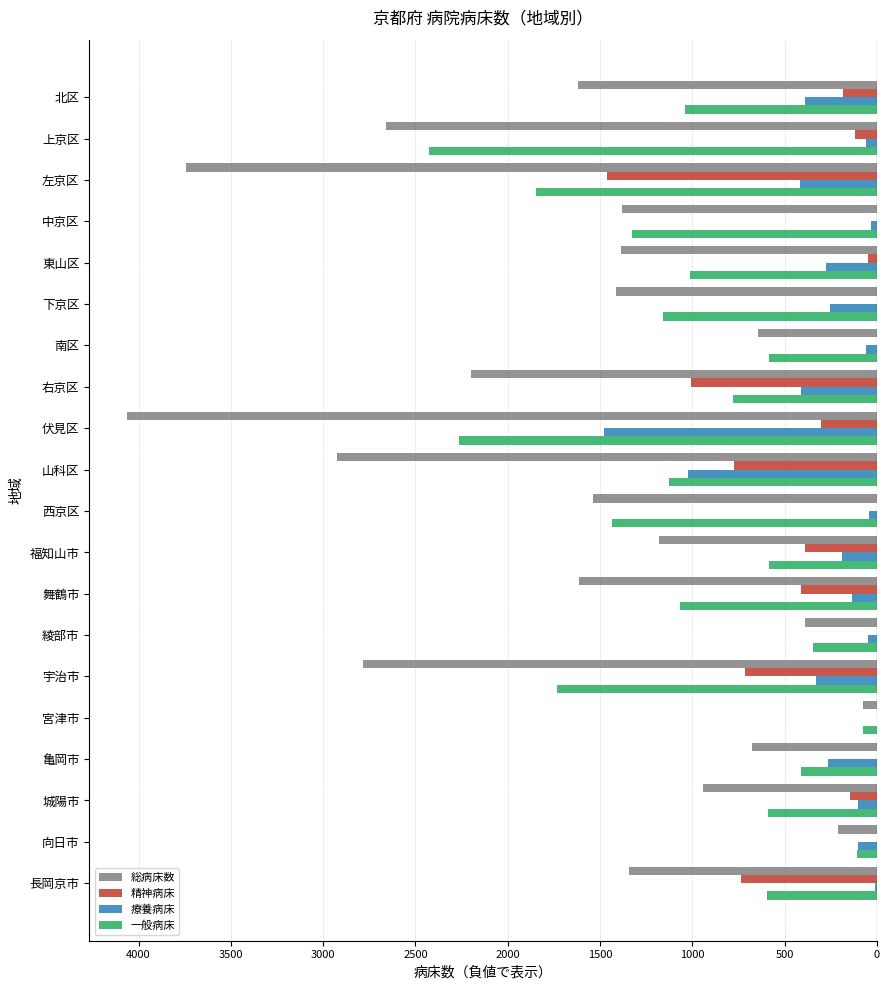

What position from the right is 宇治市?

6